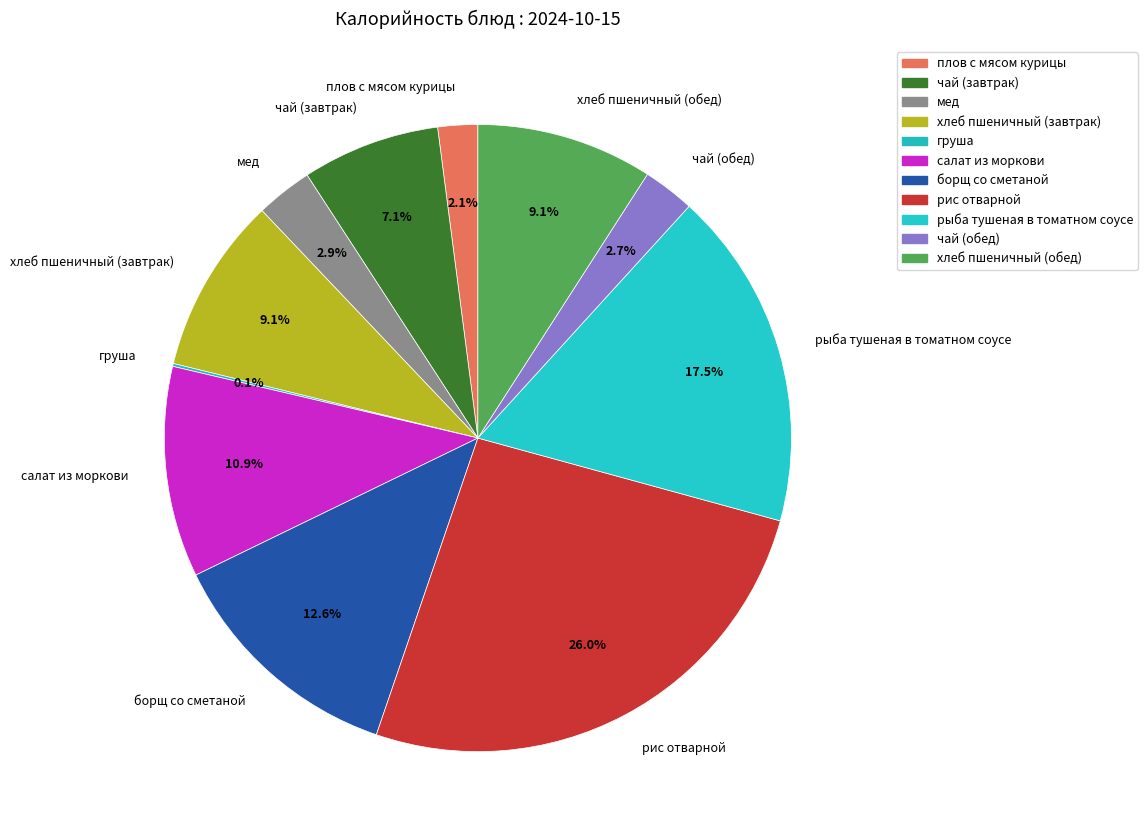

Do мед and рыба тушеная в томатном соусе together represent more than half of the pie?

No